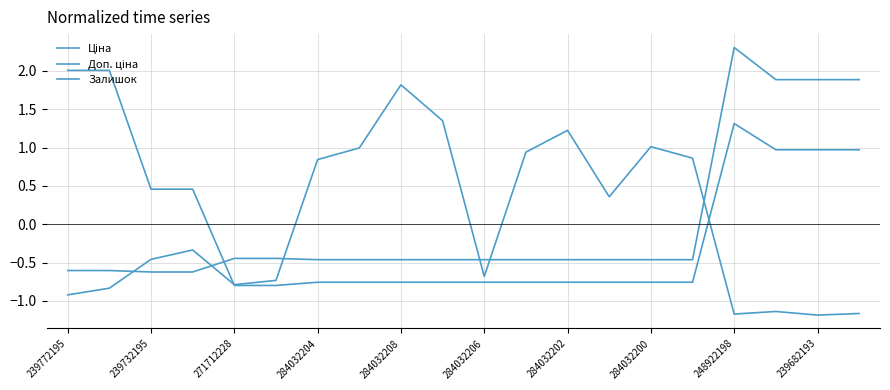

Which series has the largest total across all categories?

Доп. ціна